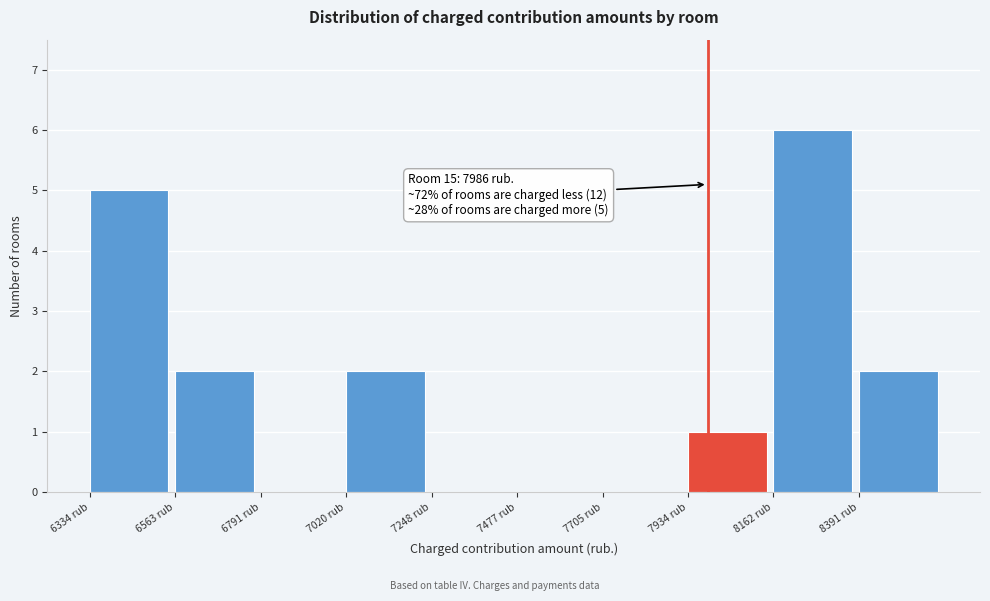

Over which range of the x-axis is the bar tallest?

8150 to 8400